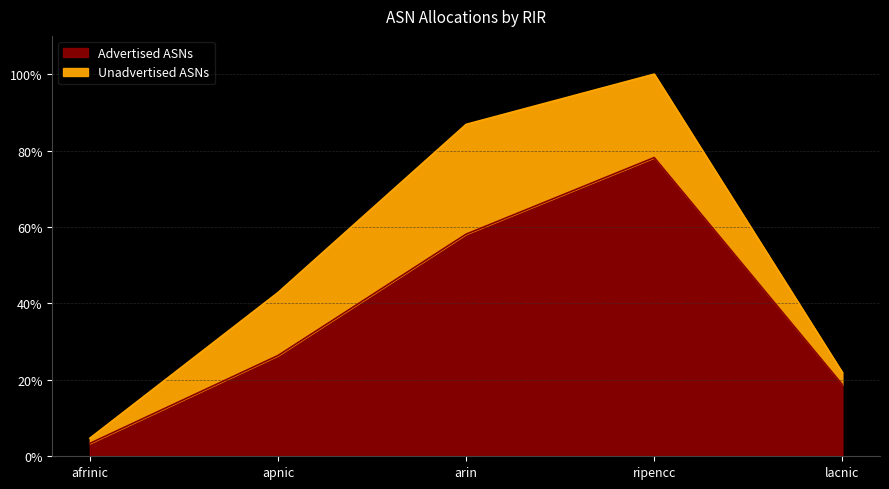

Rank the categories by value from lowest to highest.

afrinic, lacnic, apnic, arin, ripencc